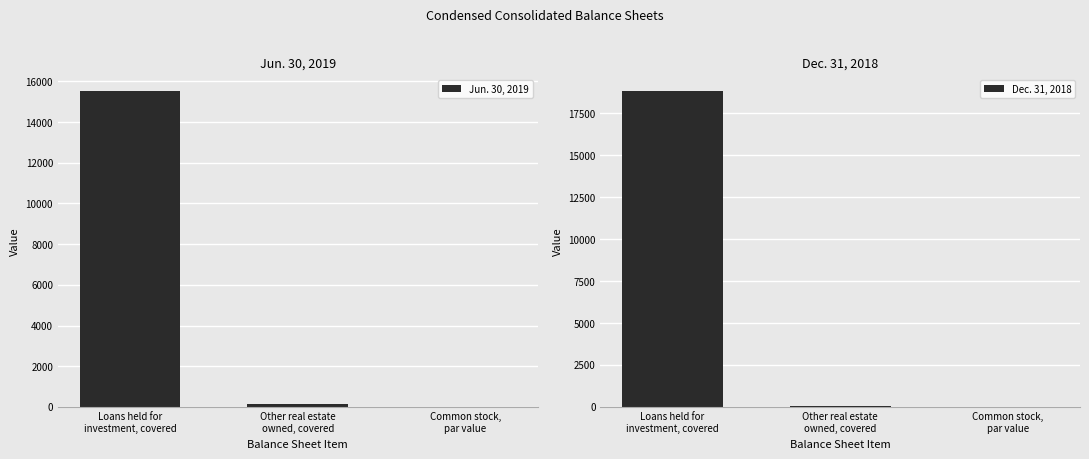

Rank the series at Loans held for
investment, covered from highest to lowest value.

Dec. 31, 2018, Jun. 30, 2019